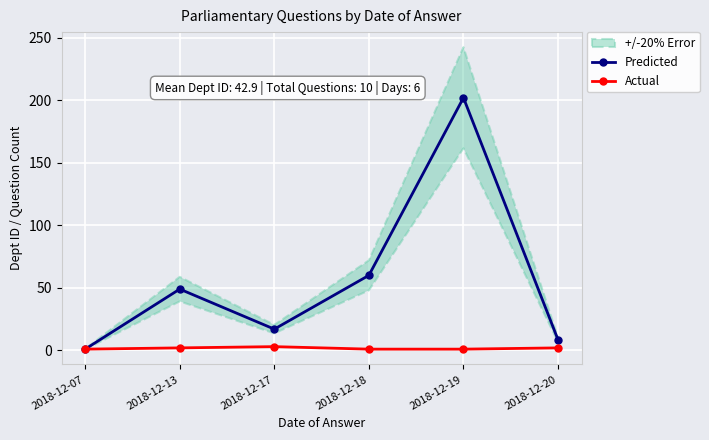

Reading left to right, what are all the values shown in this chart?

Predicted: 1.0	49.0	17.0	60.0	202.0	8.5
Actual: 1.0	2.0	3.0	1.0	1.0	2.0